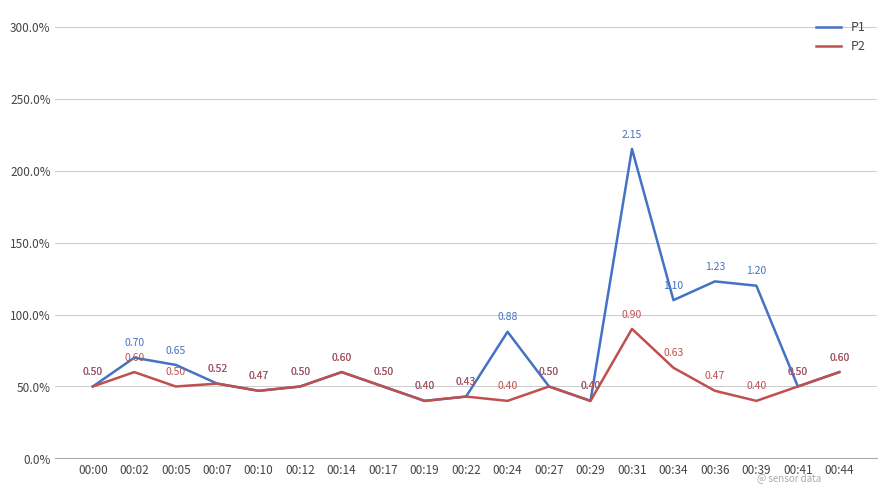

What are all the series names shown in the legend?

P1, P2